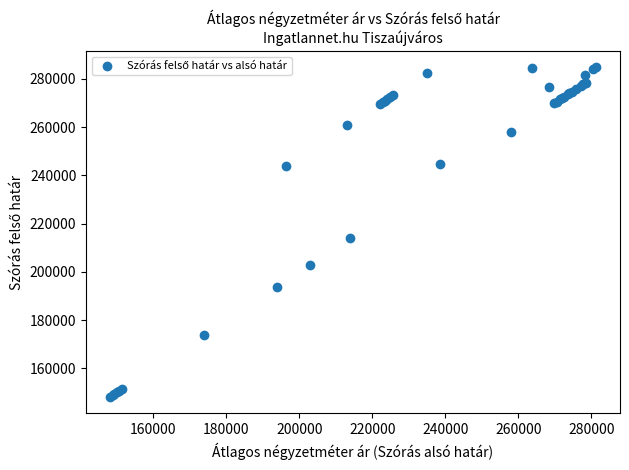

What Y value in the scatter plot is closest to 216453?

213830